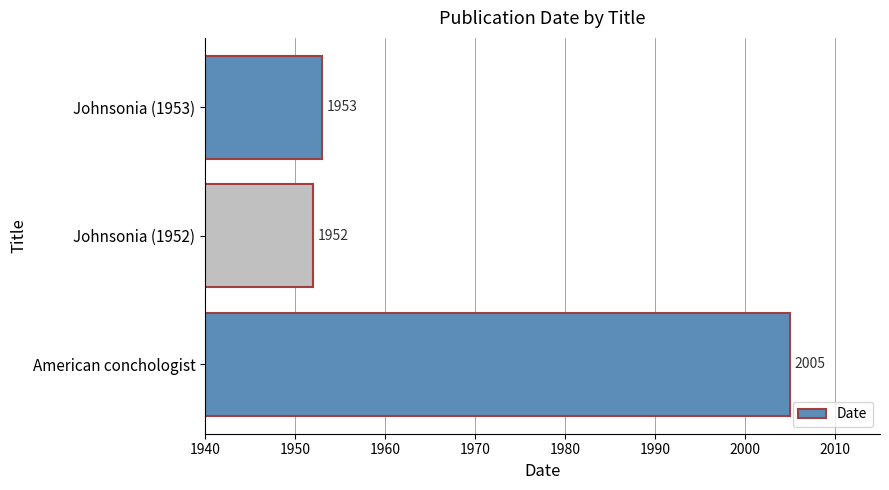

Does the chart contain any negative values?

No